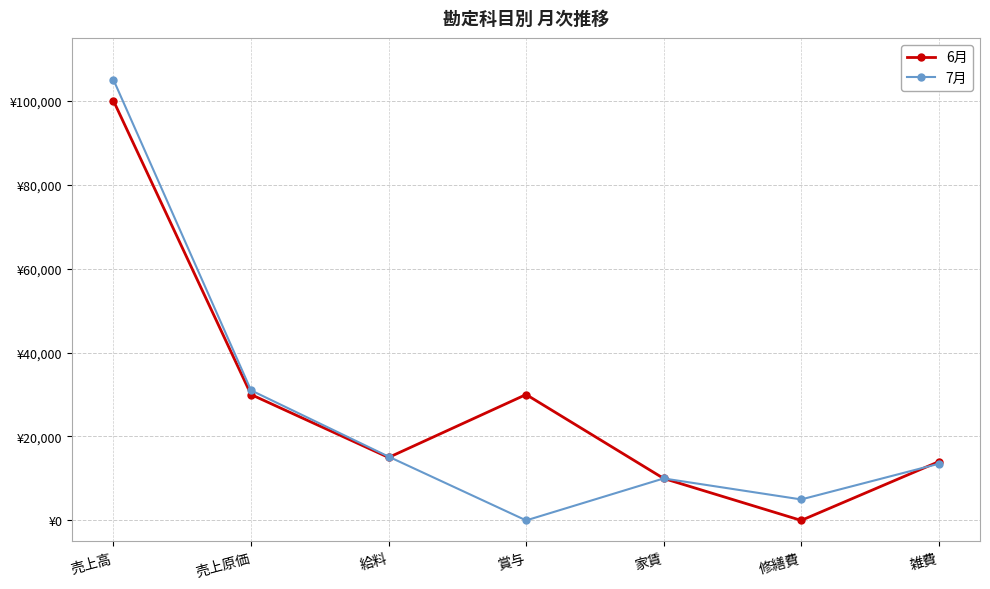

At 売上高, list the series in order from smallest to largest.

6月, 7月